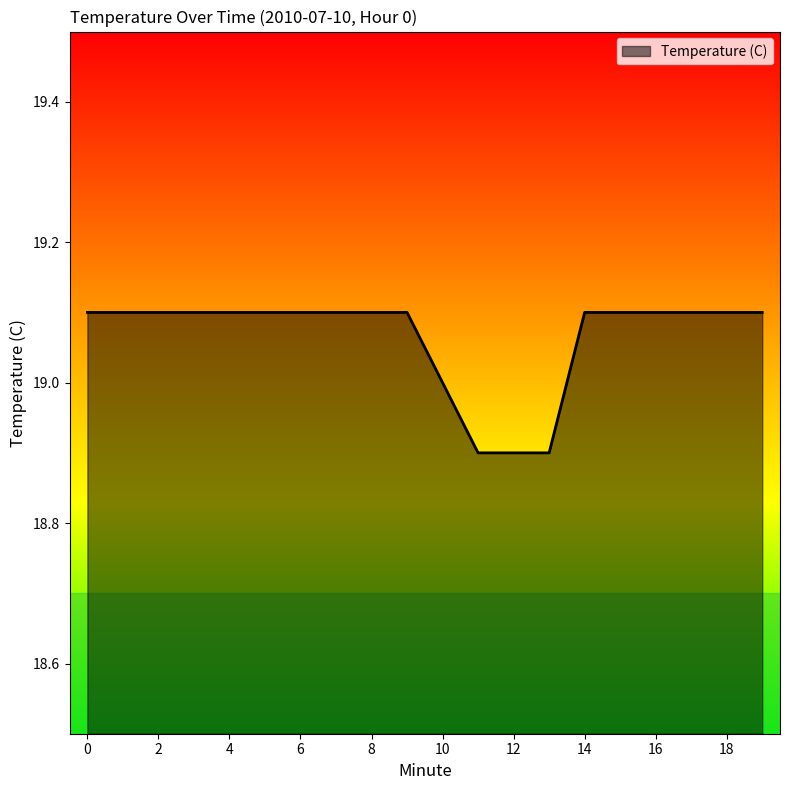

What is the greatest value displayed?

19.1